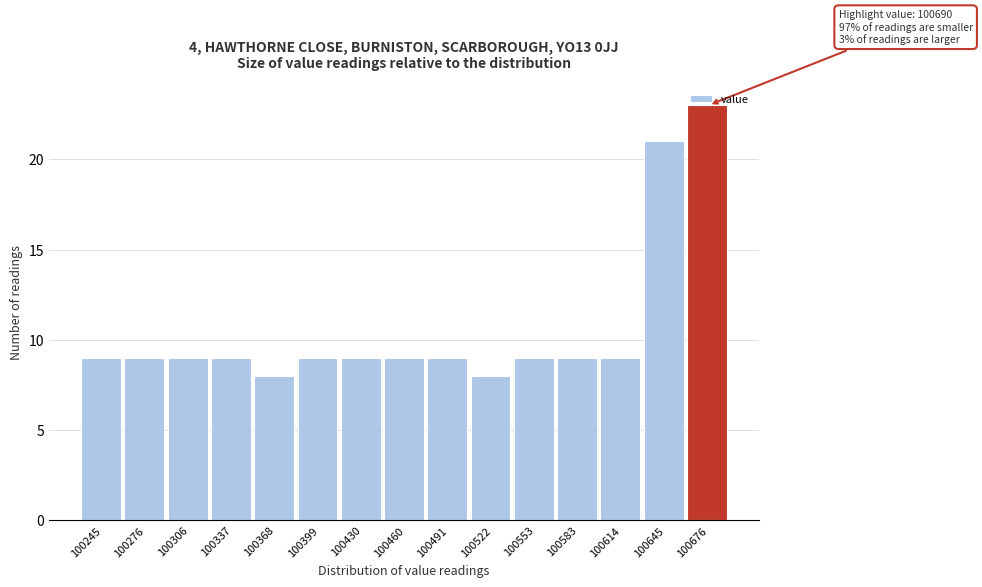

Over which range of the x-axis is the bar tallest?

100660 to 100690